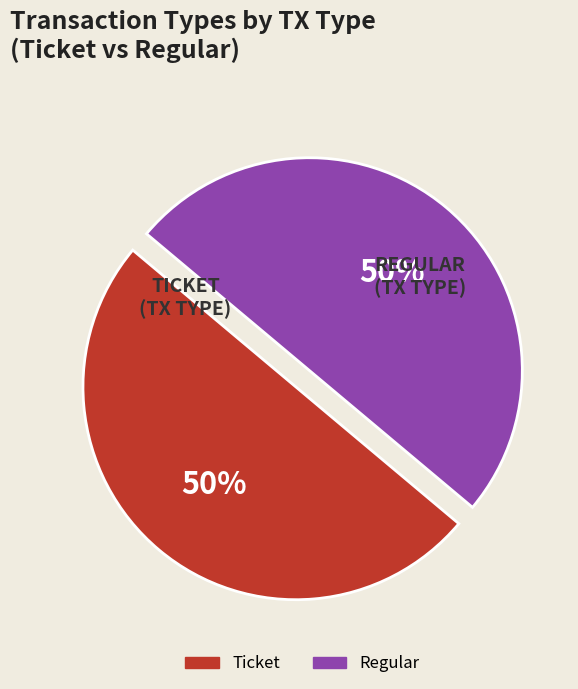

To the nearest percent, what is the average slice percentage?

50%